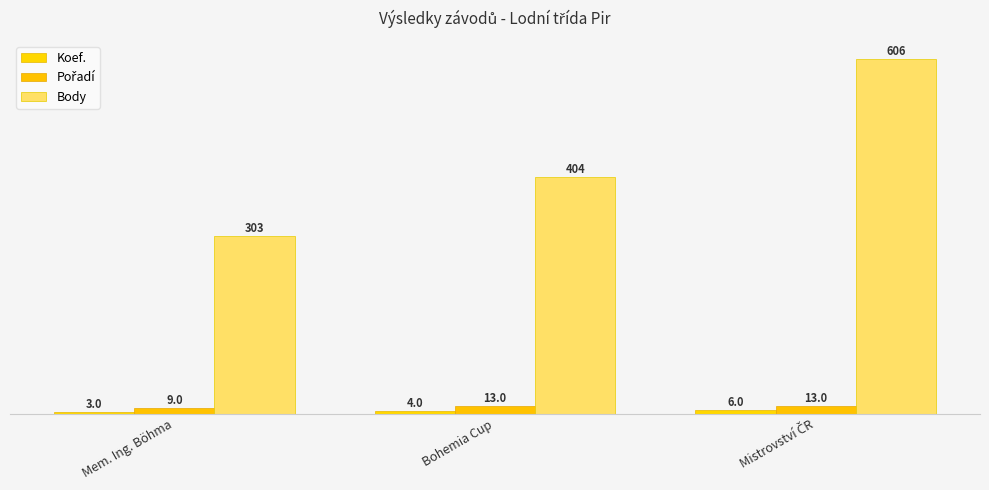

What is the maximum value shown in the chart?

606